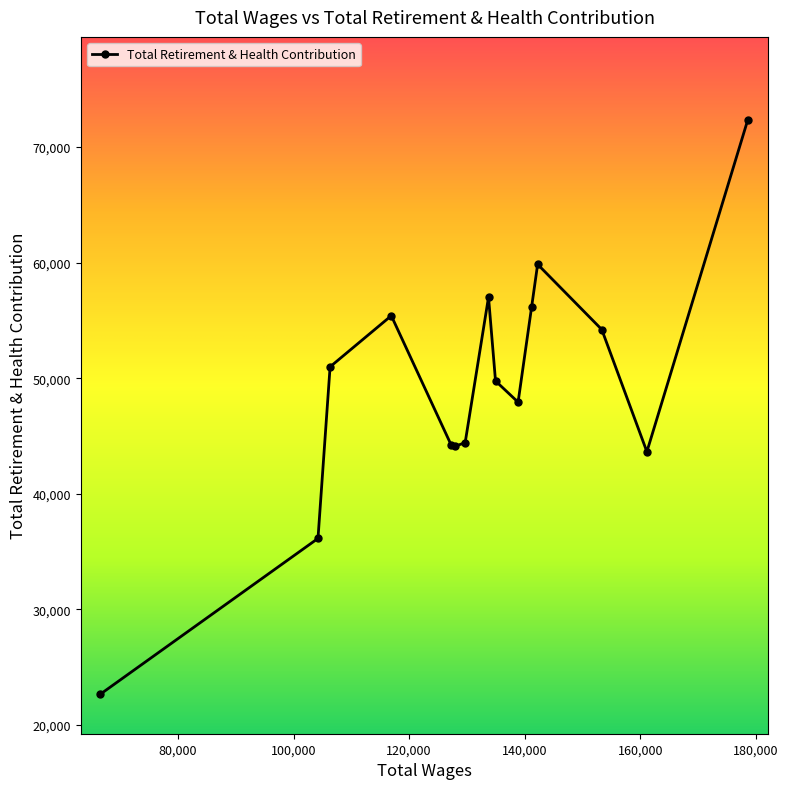

What is the maximum value shown in the chart?

72288